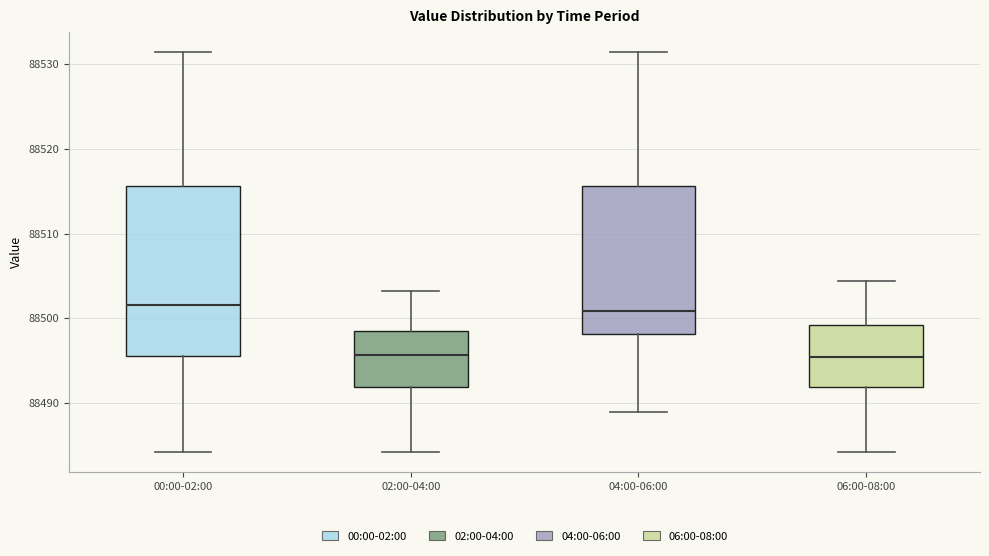

Where is the lower edge of the box for 00:00-02:00 on the y-axis? The values are not printed on the chart, so give them approximately, as read against the axis.

88496